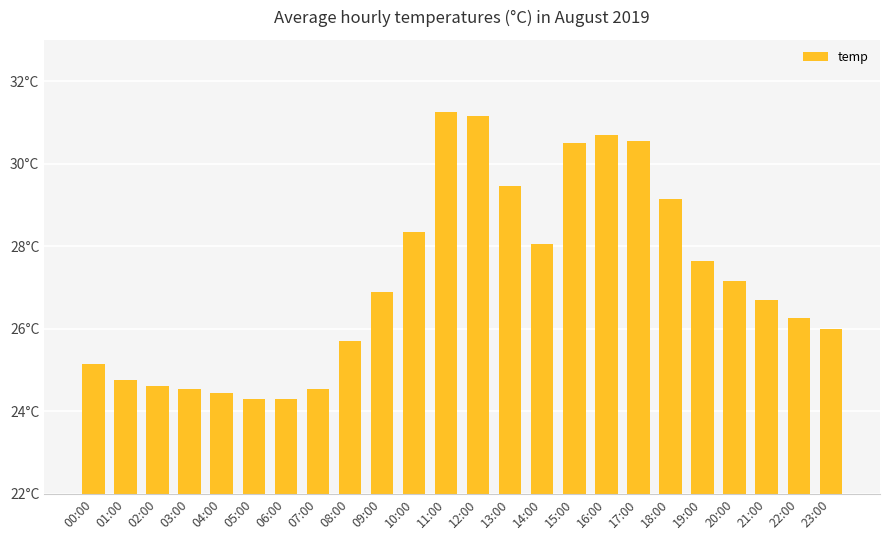

What is the maximum value shown in the chart?

31.2